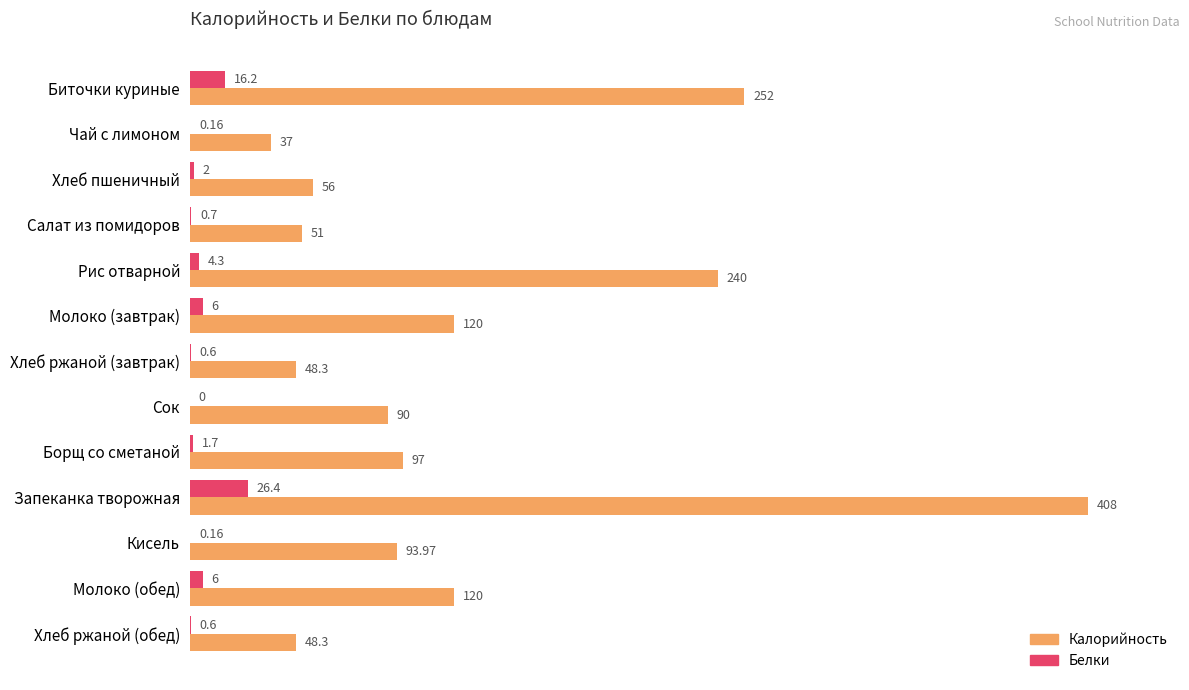

Between Рис отварной and Сок, which series saw the biggest shift?

Калорийность